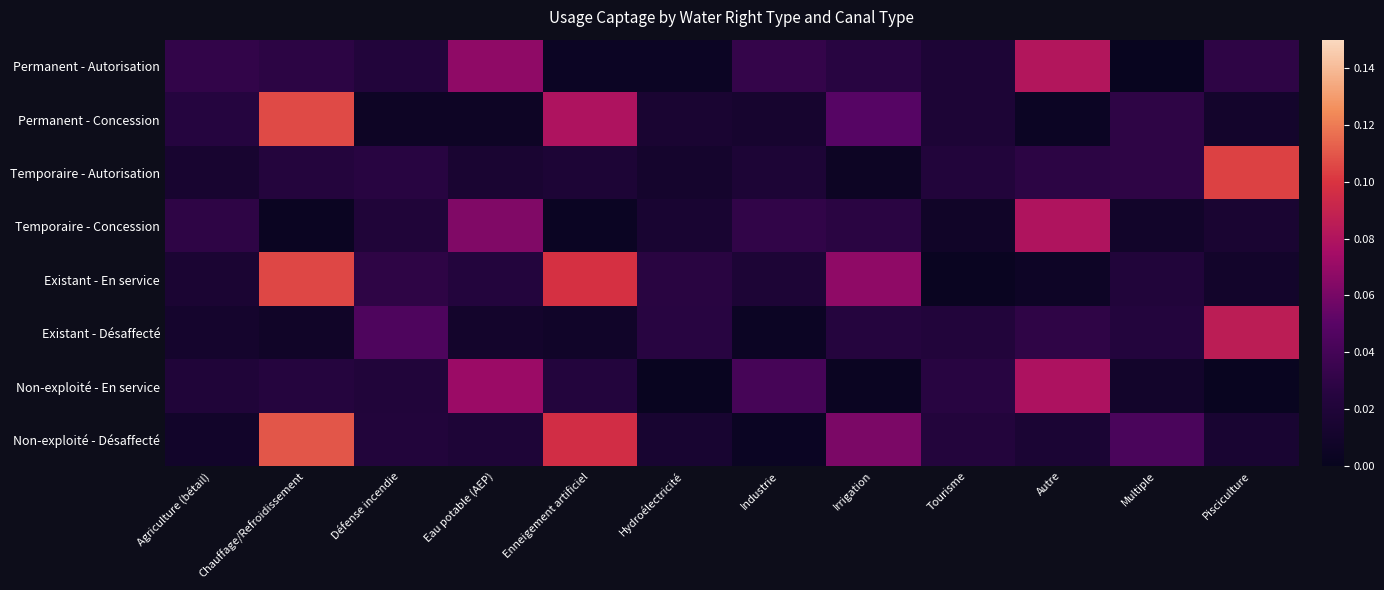

Which has a higher value, Irrigation or Agriculture (bétail)?

Agriculture (bétail)